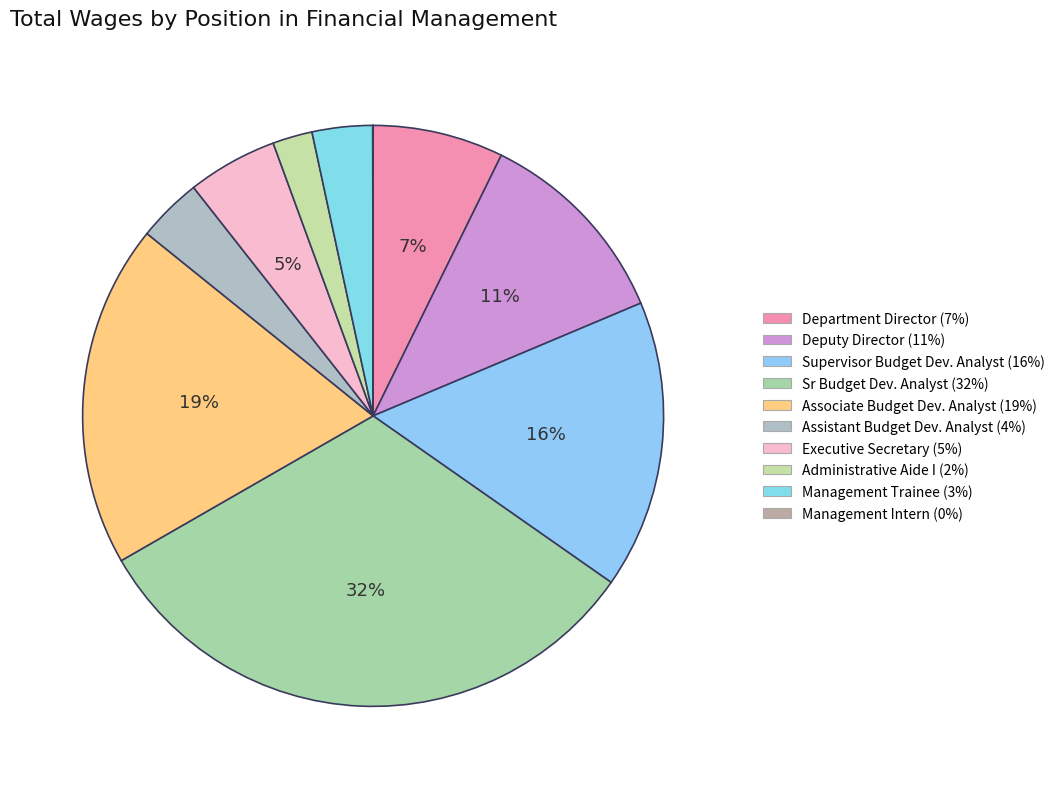

What percentage do Department Director and Sr Budget Dev. Analyst together represent?

39.3%